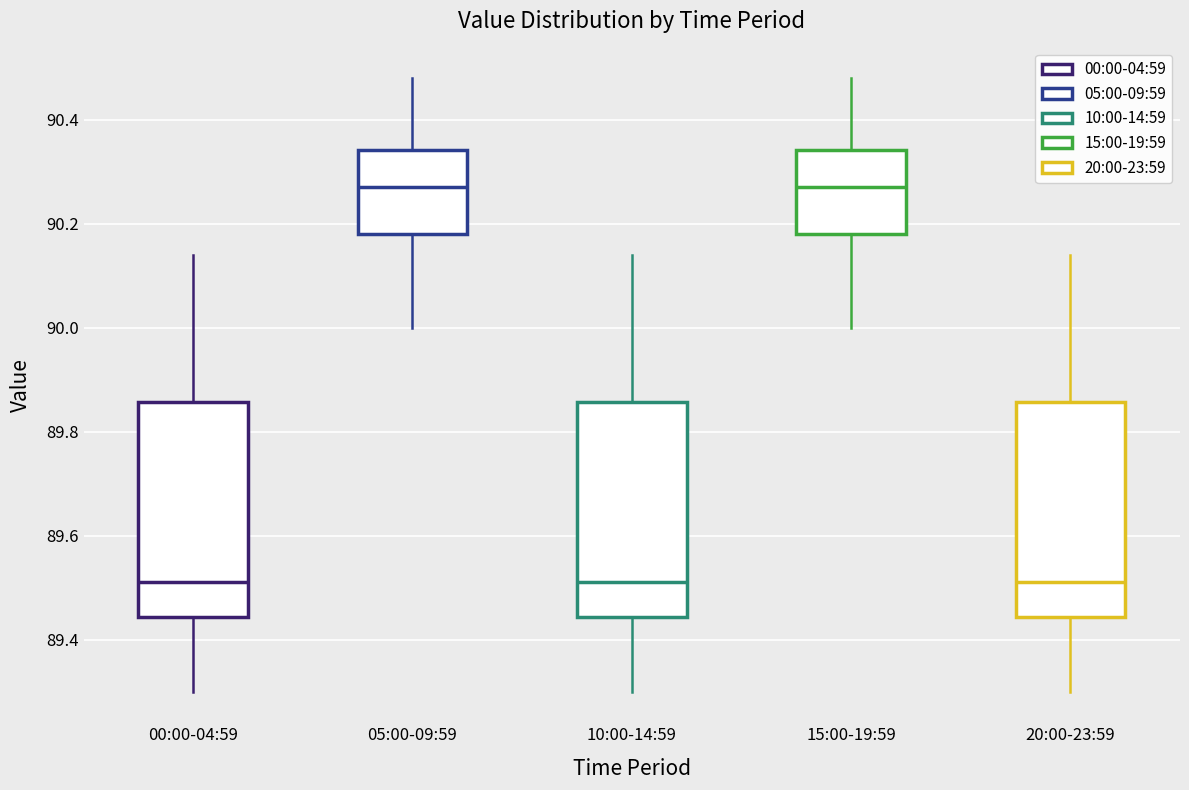

Where does the median line of the box for 20:00-23:59 sit on the y-axis? The values are not printed on the chart, so give them approximately, as read against the axis.

89.52